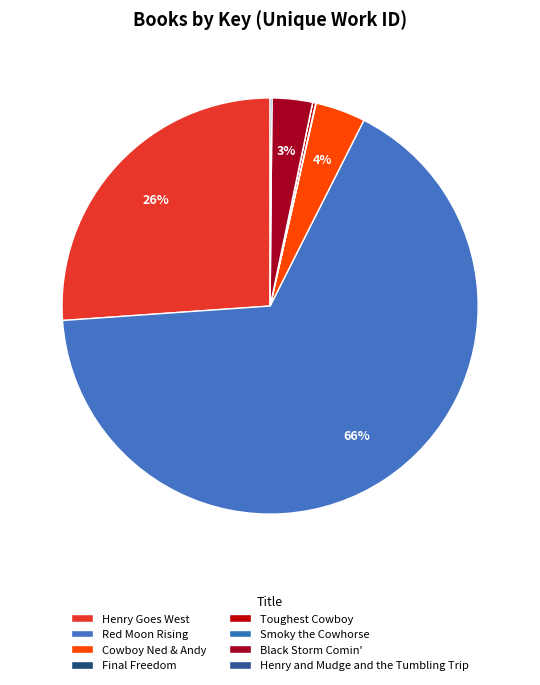

Which slice is the smallest?

Smoky the Cowhorse